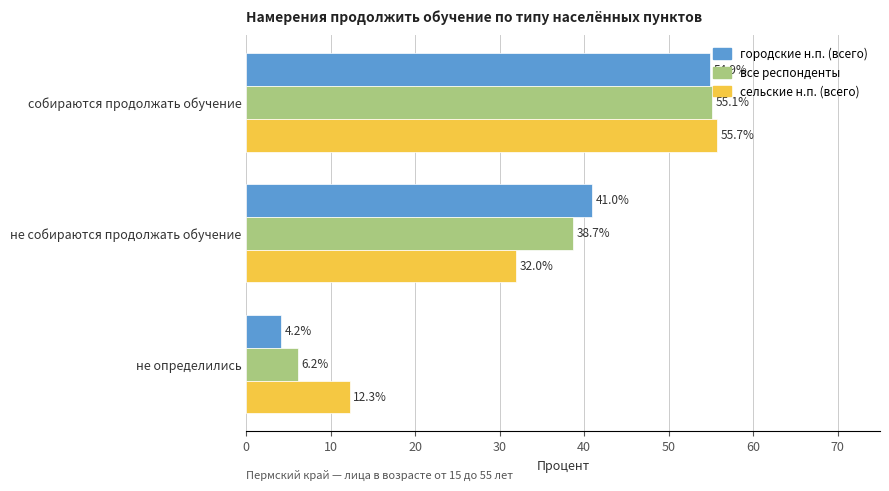

Rank the categories by городские н.п. (всего) value from lowest to highest.

не определились, не собираются продолжать обучение, собираются продолжать обучение